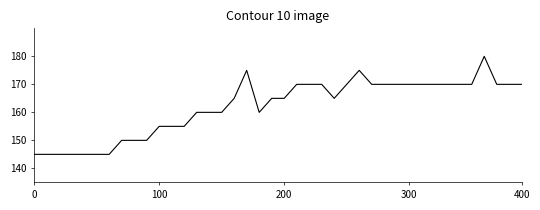

Does the chart have visible grid lines?

No